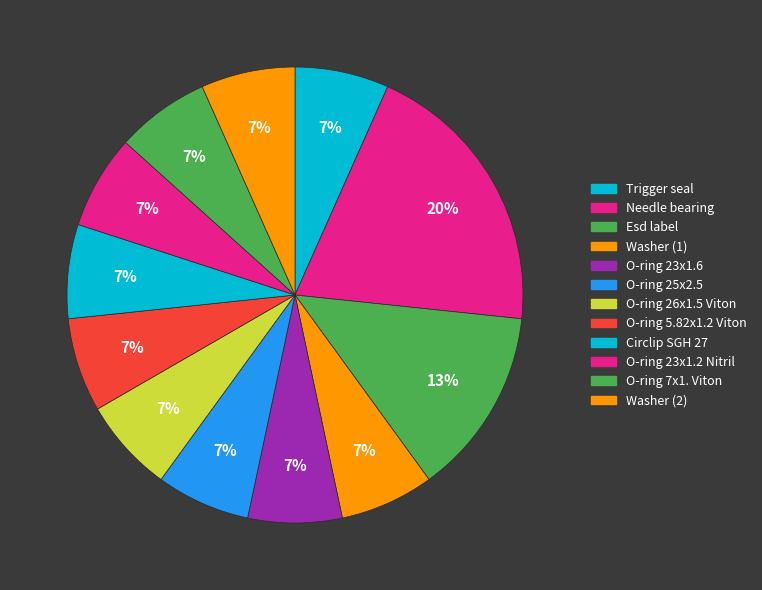

True or false: Washer (1) accounts for 15% of the total.

False